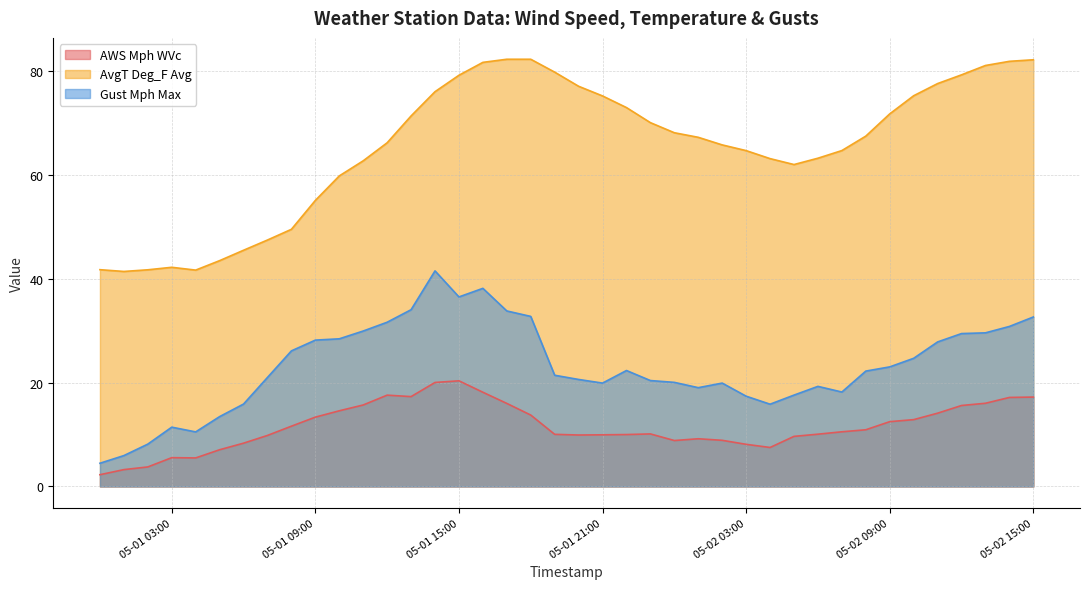

At which category is the sum across all series the highest?

2021-05-01 16:00:00